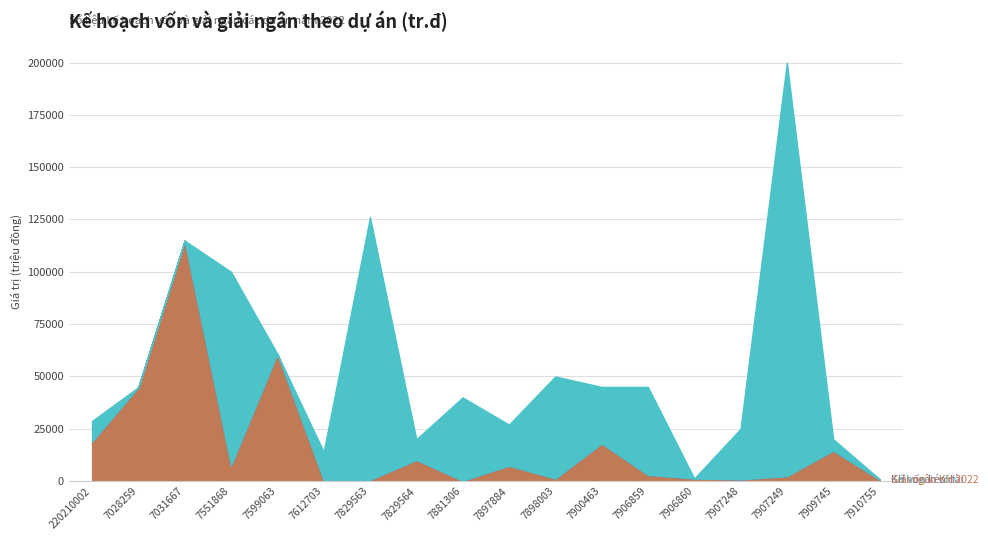

The value of Kế hoạch vốn at 7906859 is 66818.0. True or false?

False